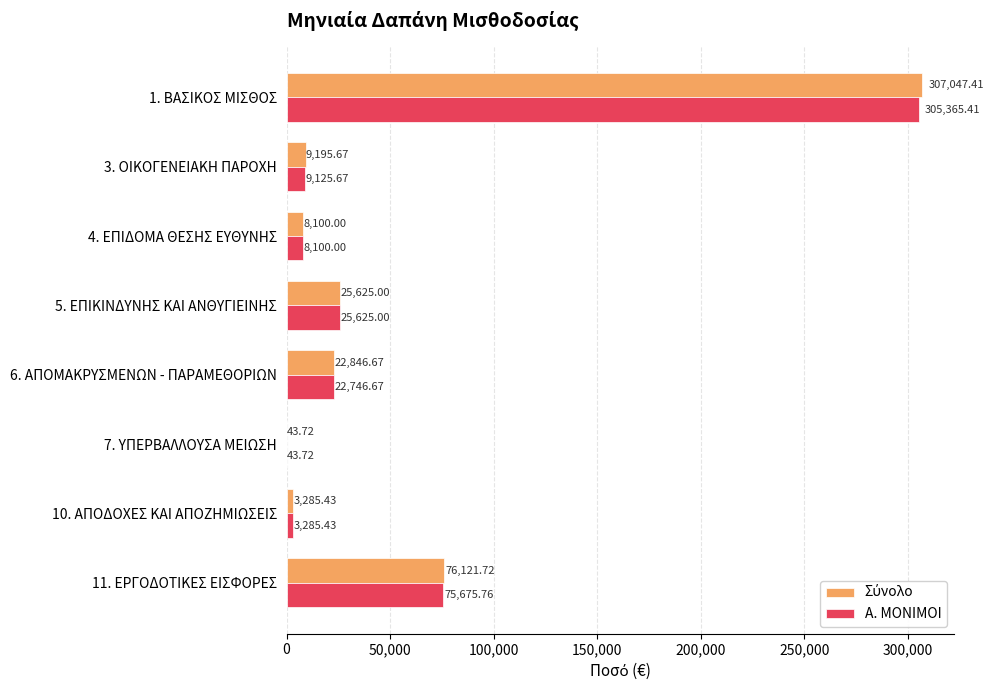

What is the total value across all series at 11. ΕΡΓΟΔΟΤΙΚΕΣ ΕΙΣΦΟΡΕΣ?

151797.5